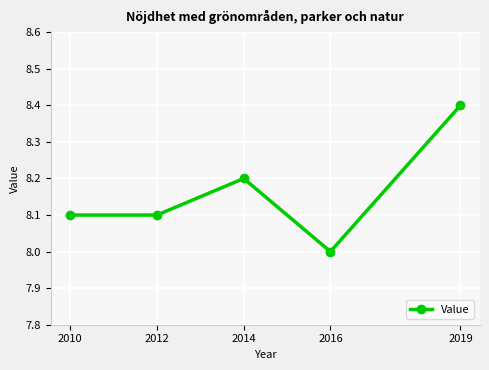

What is the value of the 2nd point from the left?

8.1